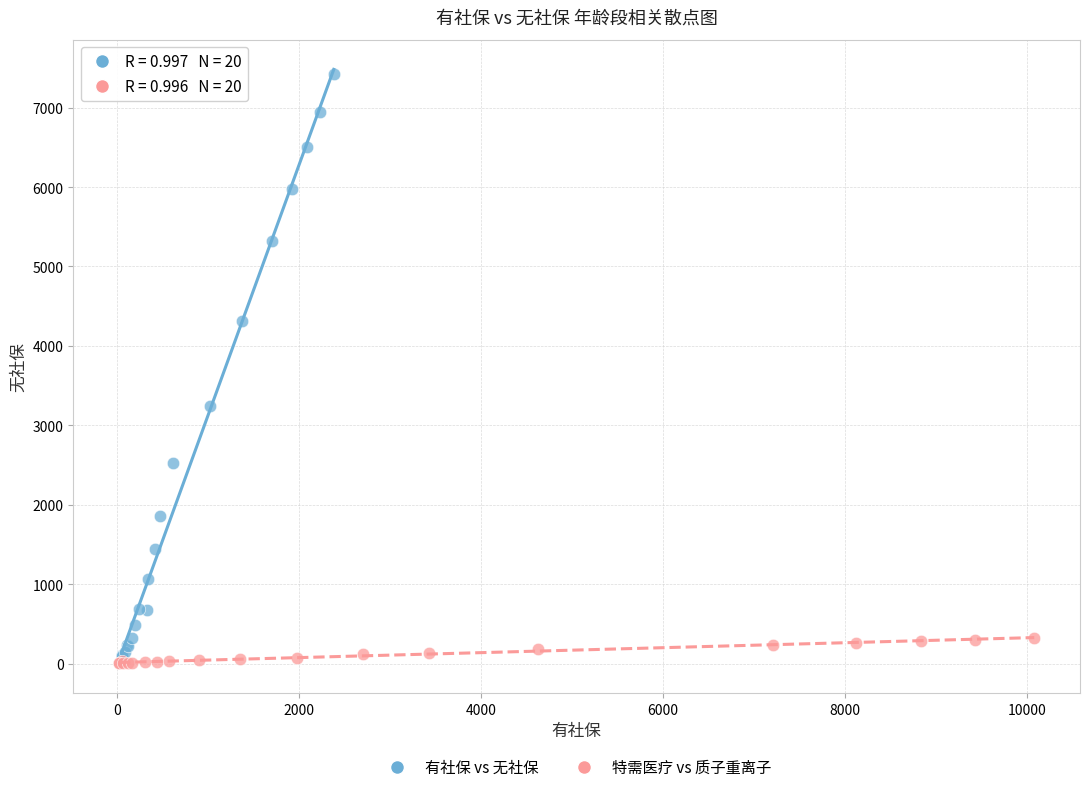

Which series contains the highest Y value?

有社保 vs 无社保